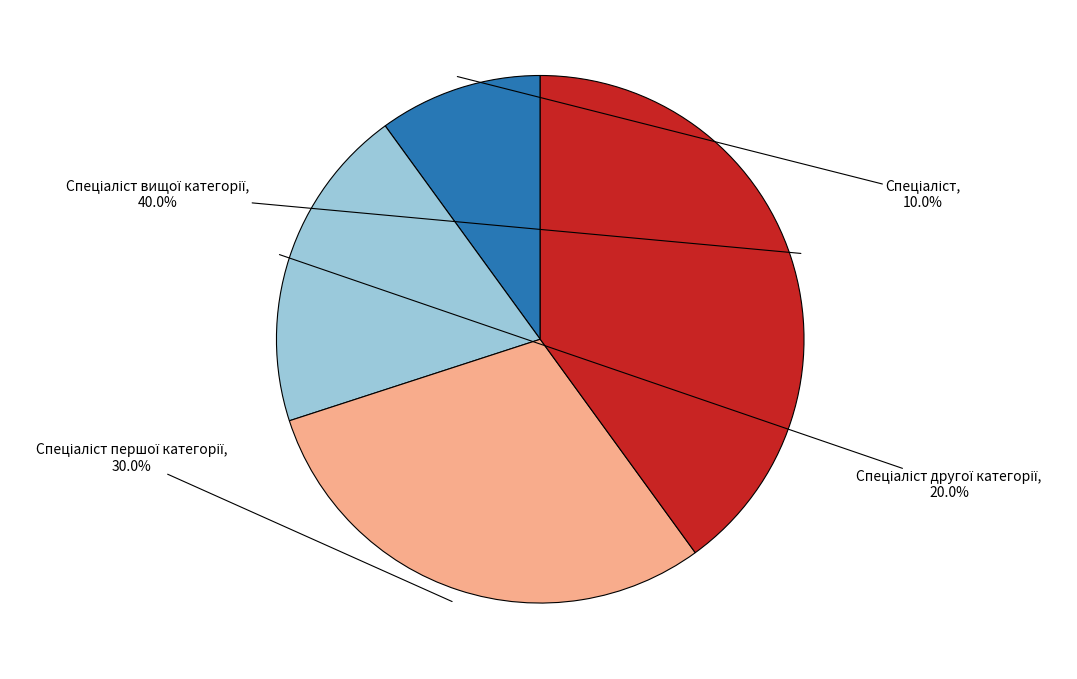

Is there any slice that represents more than half of the pie?

No